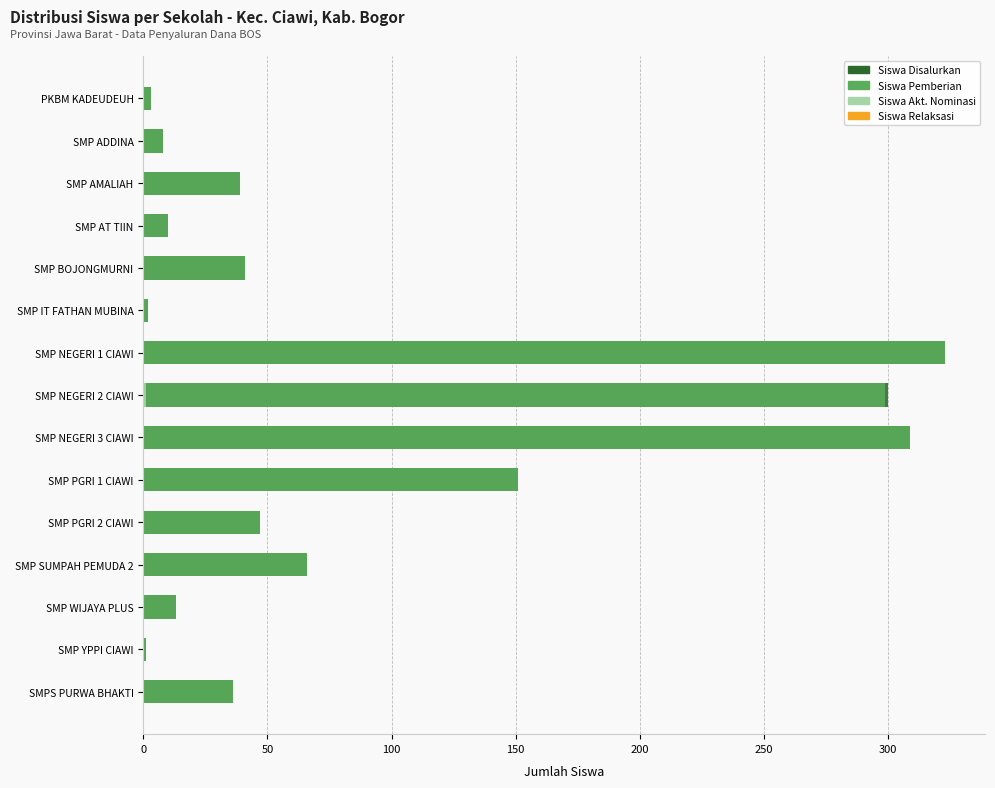

At how many categories does at least one series exceed 145?

4